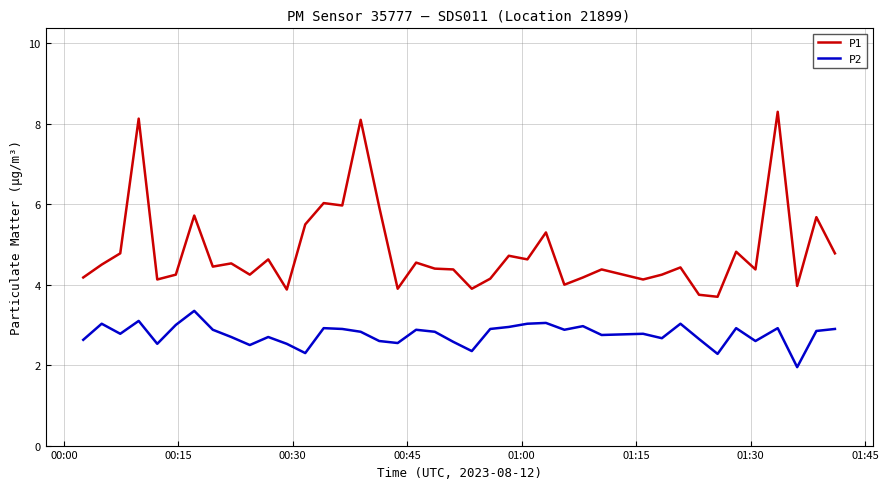

Does the chart display data point markers on the line(s)?

No